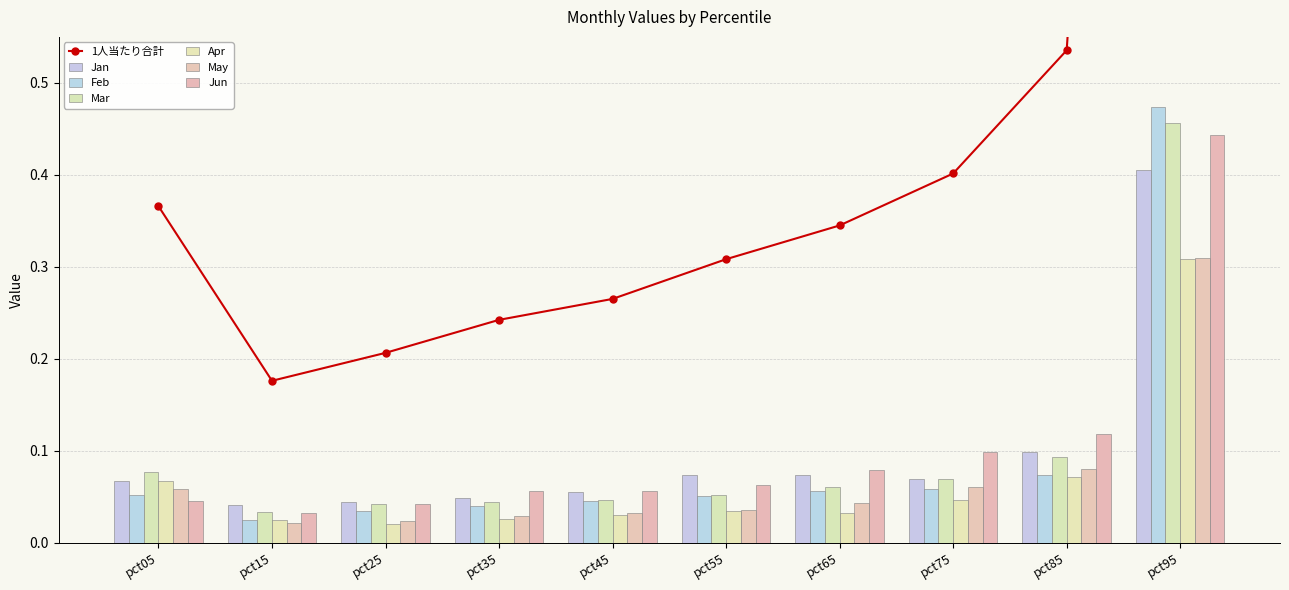

Rank the categories by Mar value from highest to lowest.

pct95, pct85, pct05, pct75, pct65, pct55, pct45, pct35, pct25, pct15